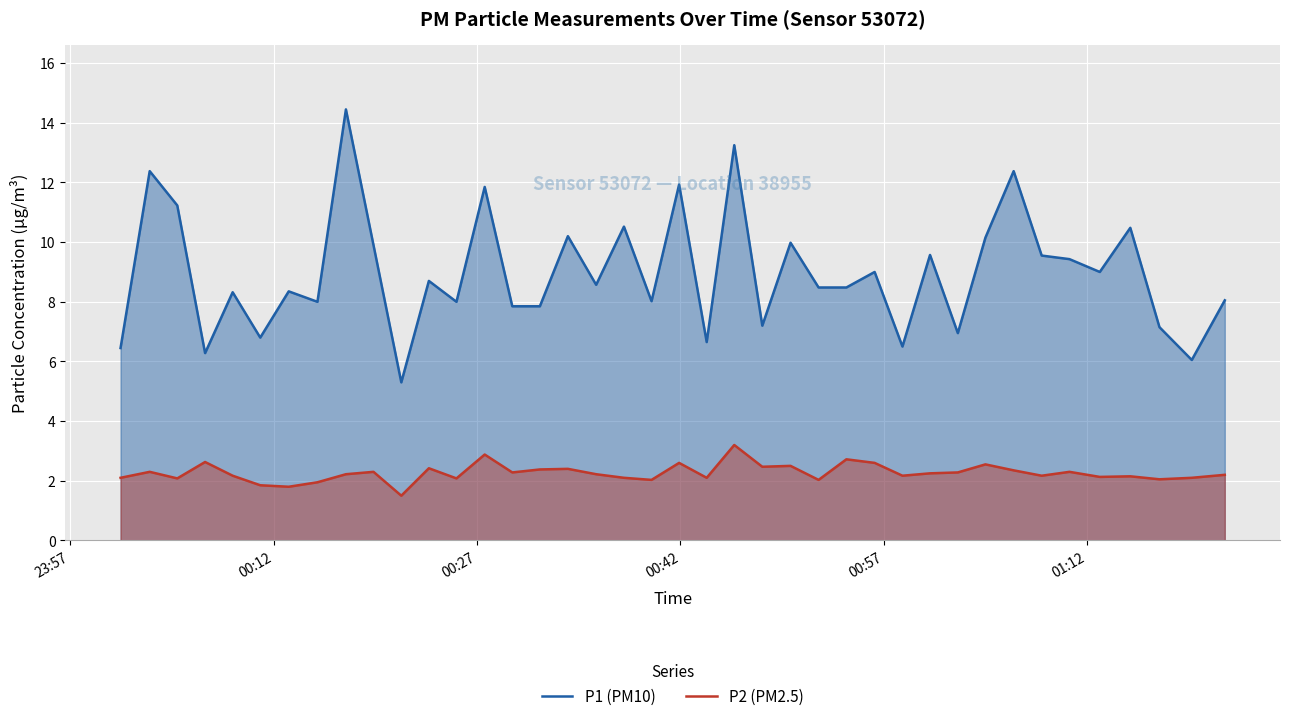

Which series has the widest spread of values?

P1 (PM10)